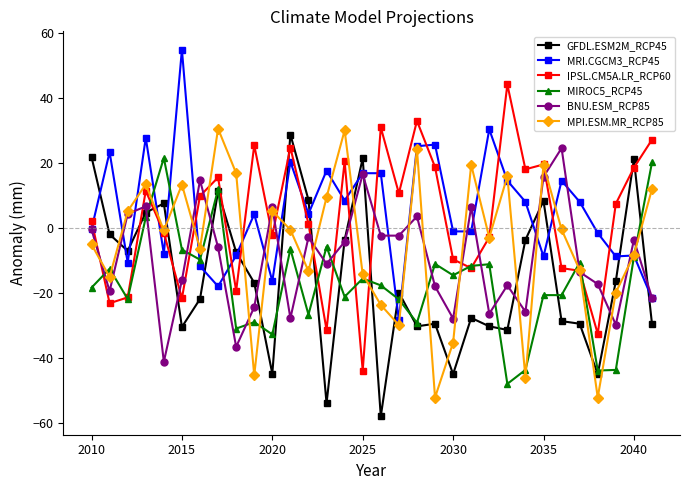

Which series ends up on top after the final intersection of GFDL.ESM2M_RCP45 and MPI.ESM.MR_RCP85?

MPI.ESM.MR_RCP85